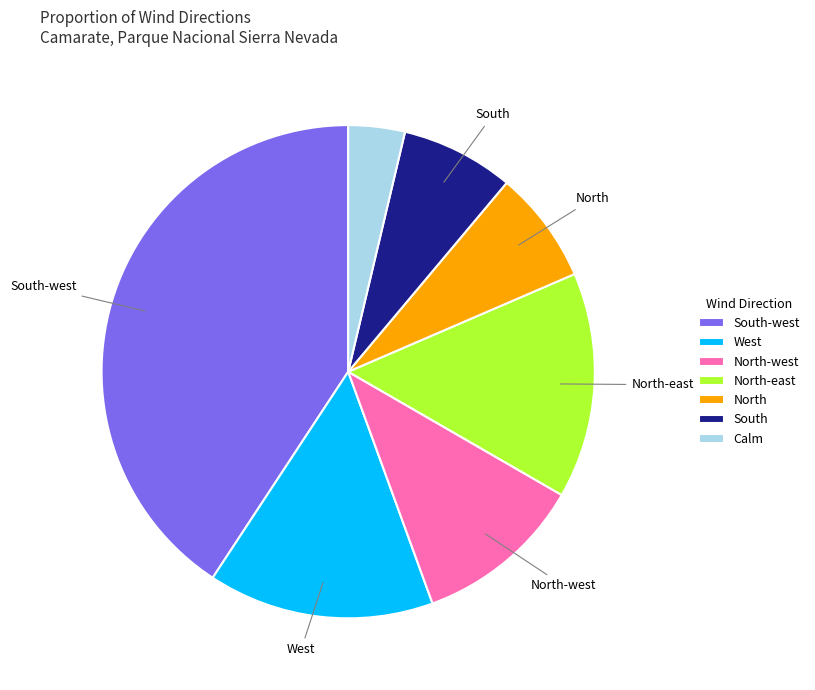

Is there any slice that represents more than half of the pie?

No